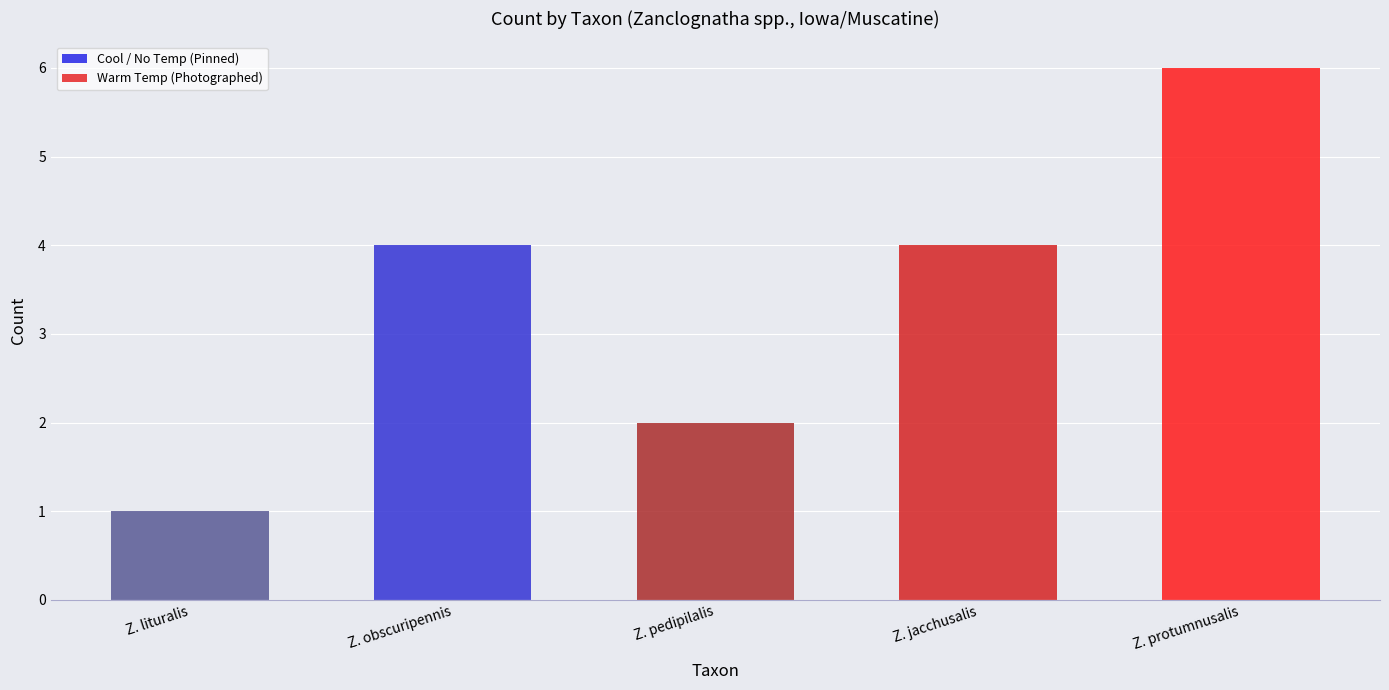

True or false: the data shows 6 at Z. protumnusalis.

True